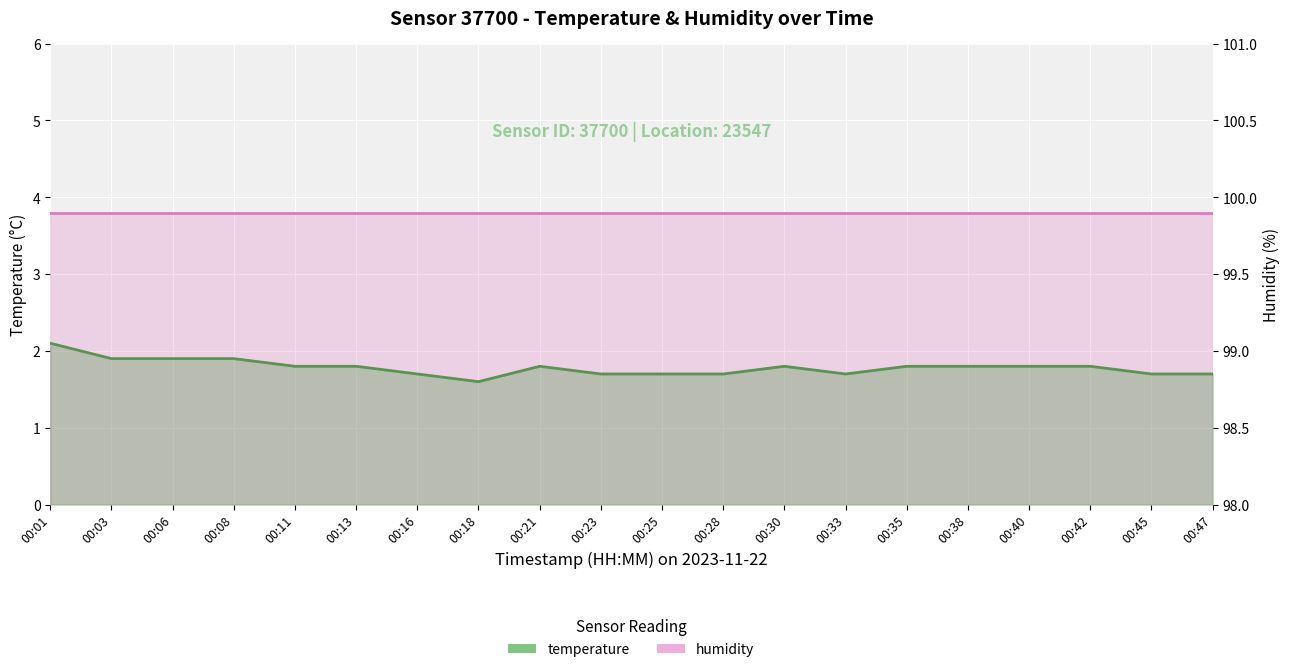

How many interior local peaks (higher than both neighbors) does the data have?

2